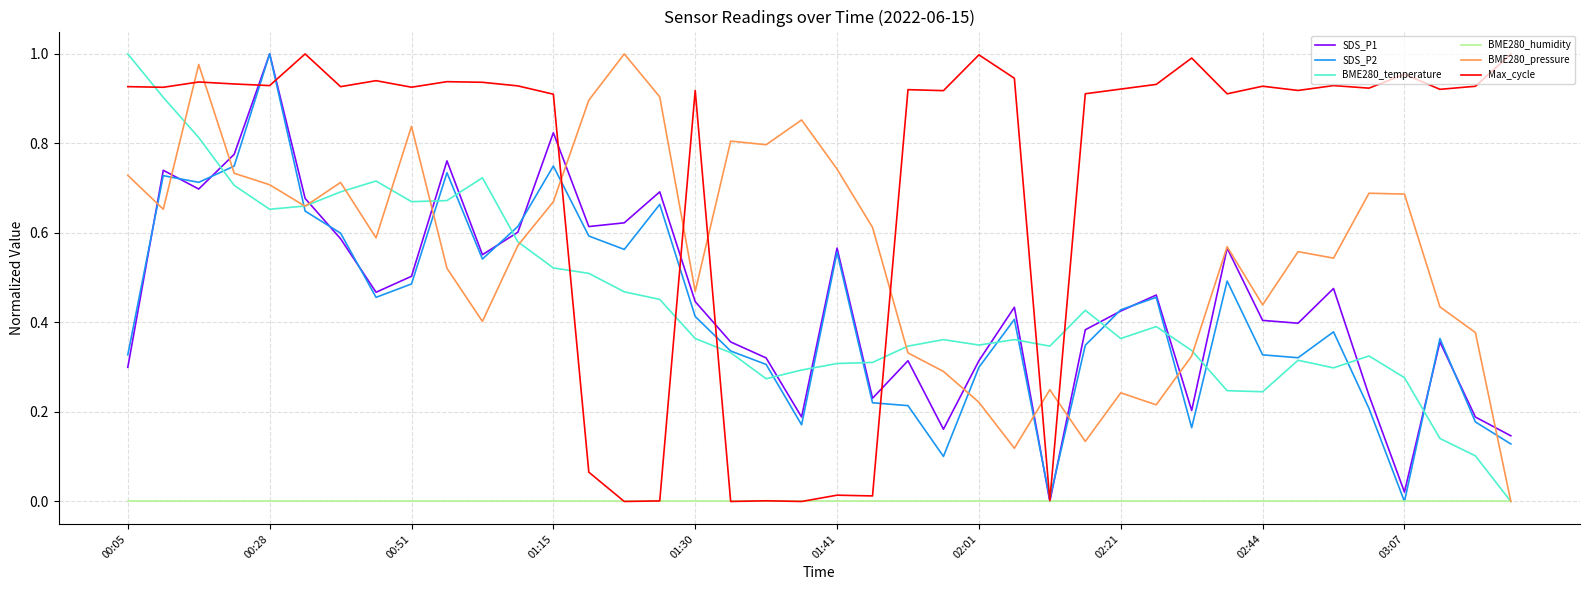

Which series has the largest total across all categories?

Max_cycle